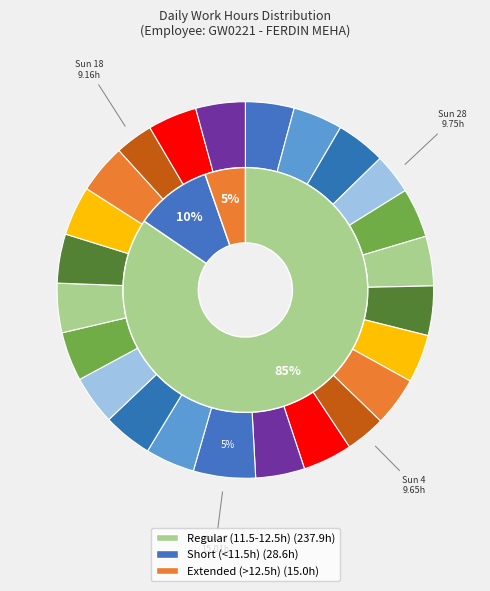

Which slice is the smallest?

Sun 18